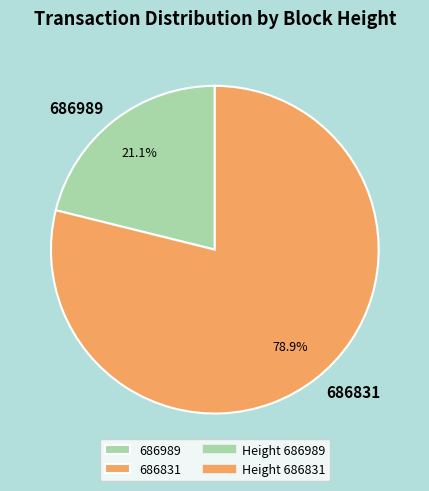

To the nearest percent, what portion does 686989 represent?

21%